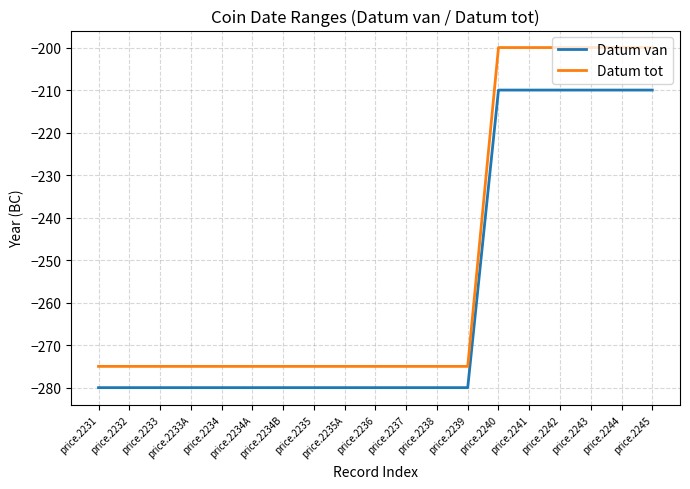

What is the minimum value for Datum tot?

-275